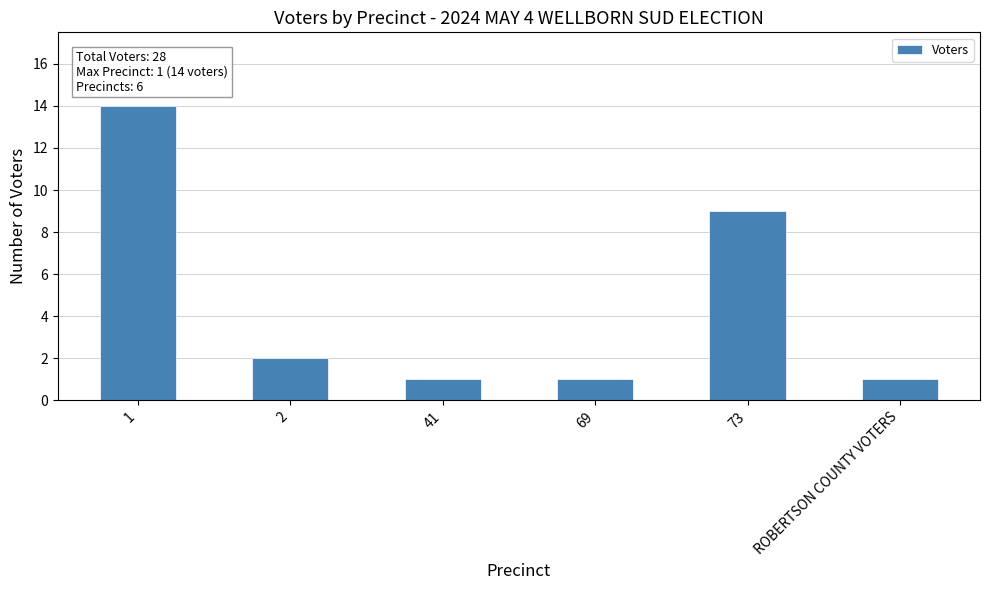

At which label is the value closest to 7?

73